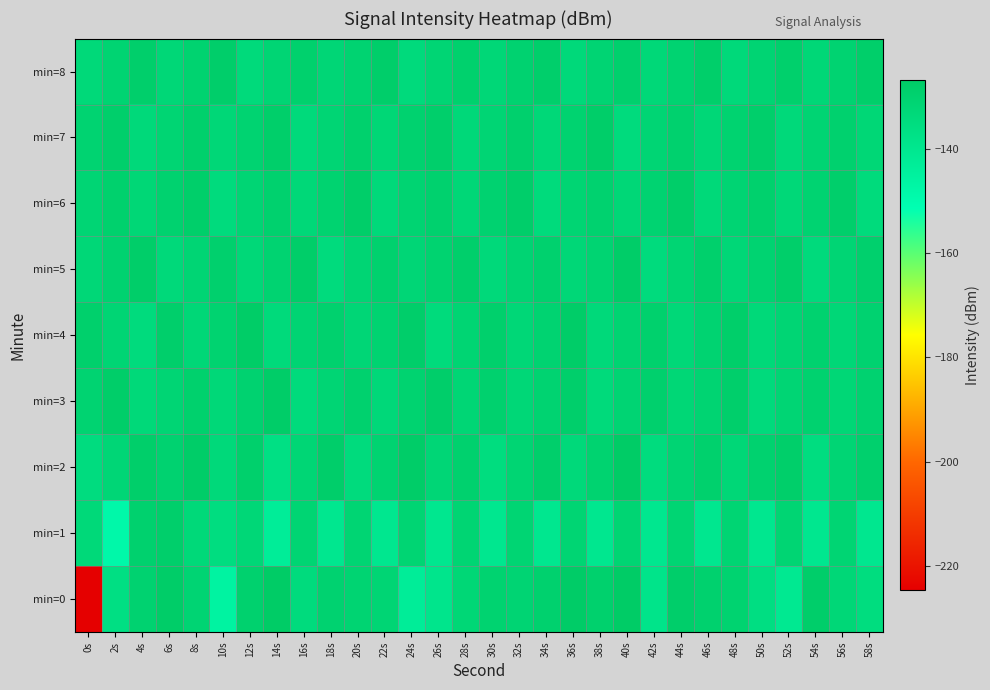

Reading left to right, what are all the values shown in this chart?

min=0: 0s=-224.7	2s=-136.4	4s=-130.2	6s=-127.7	8s=-131.2	10s=-145.8	12s=-129.8	14s=-126.8	16s=-134.3	18s=-130.2	20s=-130.9	22s=-131.5	24s=-143.2	26s=-139.4	28s=-132.3	30s=-130.4	32s=-131.1	34s=-129.7	36s=-127.3	38s=-129.5	40s=-126.9	42s=-138.6	44s=-128.3	46s=-129.6	48s=-130.3	50s=-136.0	52s=-140.8	54s=-128.2	56s=-132.4	58s=-135.1
min=1: 0s=-133.1	2s=-148.3	4s=-129.8	6s=-128.6	8s=-133.3	10s=-135.4	12s=-132.7	14s=-143.2	16s=-131.3	18s=-140.1	20s=-131.3	22s=-140.1	24s=-131.3	26s=-140.1	28s=-131.3	30s=-140.1	32s=-131.3	34s=-140.1	36s=-131.3	38s=-140.1	40s=-131.3	42s=-140.1	44s=-131.3	46s=-140.1	48s=-131.3	50s=-140.1	52s=-131.3	54s=-140.1	56s=-131.3	58s=-140.1
min=2: 0s=-135.0	2s=-132.0	4s=-128.5	6s=-130.2	8s=-127.8	10s=-133.4	12s=-129.1	14s=-136.7	16s=-131.9	18s=-128.3	20s=-134.5	22s=-130.8	24s=-127.6	26s=-132.1	28s=-129.7	30s=-135.2	32s=-131.4	34s=-128.9	36s=-133.6	38s=-130.3	40s=-127.1	42s=-134.8	44s=-131.2	46s=-129.5	48s=-132.7	50s=-130.0	52s=-128.4	54s=-135.6	56s=-131.8	58s=-129.2
min=3: 0s=-130.5	2s=-128.0	4s=-133.3	6s=-131.7	8s=-129.4	10s=-132.8	12s=-130.1	14s=-127.9	16s=-134.2	18s=-131.5	20s=-129.8	22s=-133.0	24s=-130.4	26s=-128.2	28s=-131.9	30s=-129.6	32s=-132.5	34s=-130.7	36s=-128.6	38s=-133.8	40s=-131.1	42s=-129.3	44s=-132.2	46s=-130.9	48s=-128.8	50s=-134.0	52s=-131.6	54s=-129.9	56s=-132.3	58s=-130.2
min=4: 0s=-129.0	2s=-131.8	4s=-134.6	6s=-128.7	8s=-132.5	10s=-130.3	12s=-127.5	14s=-133.9	16s=-131.2	18s=-129.7	20s=-132.0	22s=-130.5	24s=-128.3	26s=-134.1	28s=-131.4	30s=-129.1	32s=-132.6	34s=-130.8	36s=-127.8	38s=-133.5	40s=-131.0	42s=-129.4	44s=-132.8	46s=-130.6	48s=-128.5	50s=-133.2	52s=-131.7	54s=-129.9	56s=-132.4	58s=-130.1
min=5: 0s=-132.4	2s=-130.2	4s=-128.0	6s=-133.7	8s=-131.5	10s=-129.3	12s=-132.9	14s=-130.7	16s=-128.1	18s=-134.3	20s=-131.8	22s=-129.6	24s=-132.1	26s=-130.4	28s=-128.8	30s=-133.4	32s=-131.1	34s=-129.8	36s=-132.6	38s=-130.9	40s=-127.7	42s=-134.5	44s=-131.3	46s=-129.0	48s=-132.7	50s=-130.5	52s=-128.4	54s=-134.0	56s=-131.6	58s=-129.2
min=6: 0s=-131.6	2s=-129.4	4s=-132.2	6s=-130.0	8s=-128.5	10s=-134.4	12s=-131.8	14s=-129.6	16s=-132.9	18s=-130.3	20s=-128.0	22s=-133.6	24s=-131.0	26s=-129.7	28s=-132.5	30s=-130.2	32s=-128.3	34s=-134.1	36s=-131.4	38s=-129.9	40s=-132.7	42s=-130.5	44s=-128.1	46s=-133.3	48s=-131.2	50s=-129.5	52s=-132.8	54s=-130.6	56s=-128.9	58s=-134.2
min=7: 0s=-130.8	2s=-128.6	4s=-133.5	6s=-131.3	8s=-129.1	10s=-132.4	12s=-130.7	14s=-128.4	16s=-133.9	18s=-131.6	20s=-129.4	22s=-132.2	24s=-130.0	26s=-128.7	28s=-133.1	30s=-131.5	32s=-129.2	34s=-132.8	36s=-130.3	38s=-128.1	40s=-134.4	42s=-131.8	44s=-129.6	46s=-132.6	48s=-130.4	50s=-128.9	52s=-133.7	54s=-131.1	56s=-129.8	58s=-132.3
min=8: 0s=-133.2	2s=-131.0	4s=-128.8	6s=-132.6	8s=-130.4	10s=-128.2	12s=-133.8	14s=-131.6	16s=-129.4	18s=-132.1	20s=-130.5	22s=-128.3	24s=-134.0	26s=-131.7	28s=-129.5	30s=-132.4	32s=-130.1	34s=-128.6	36s=-133.4	38s=-131.1	40s=-129.3	42s=-132.9	44s=-130.7	46s=-128.5	48s=-133.5	50s=-131.2	52s=-129.0	54s=-132.7	56s=-130.8	58s=-128.4